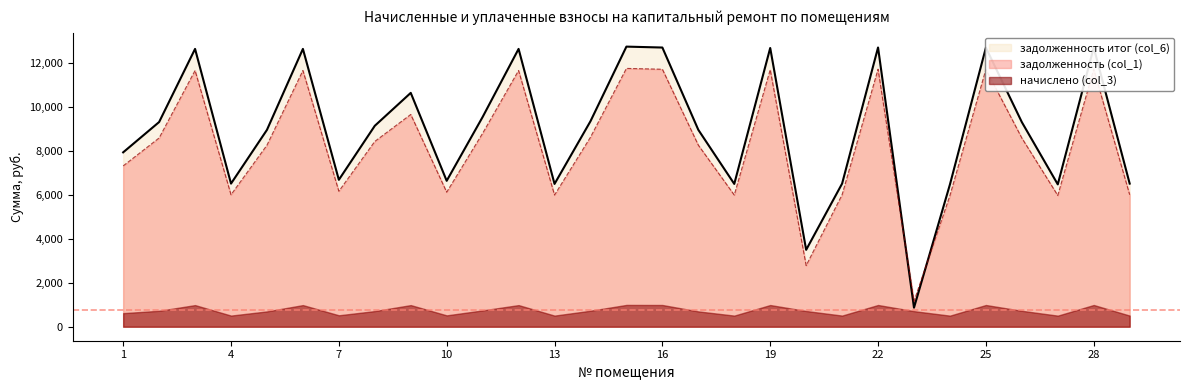

The value of задолженность итог (col_6) at 20 is 3498.0. True or false?

True